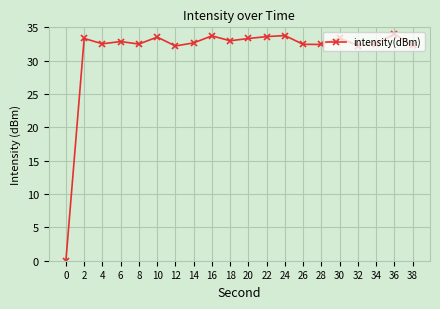

Count the number of categories in the chart.

20